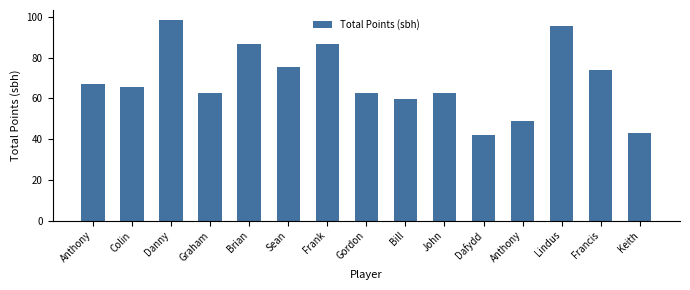

The value at Graham is 31.0. True or false?

False